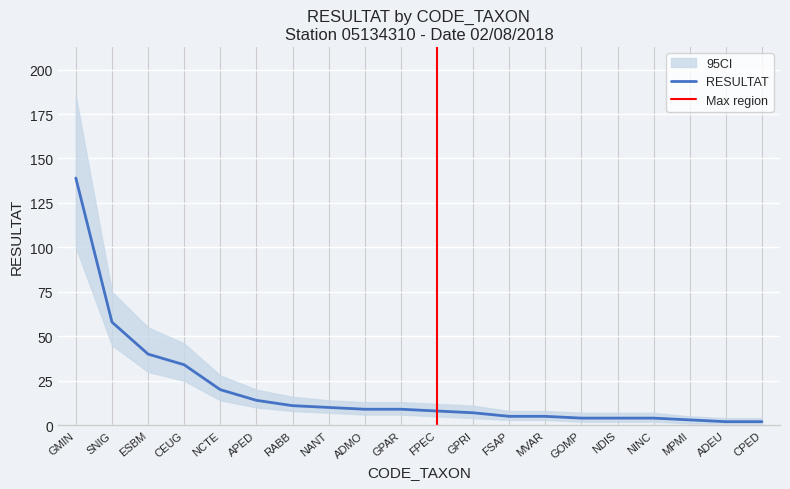

What position from the right is NDIS?

5